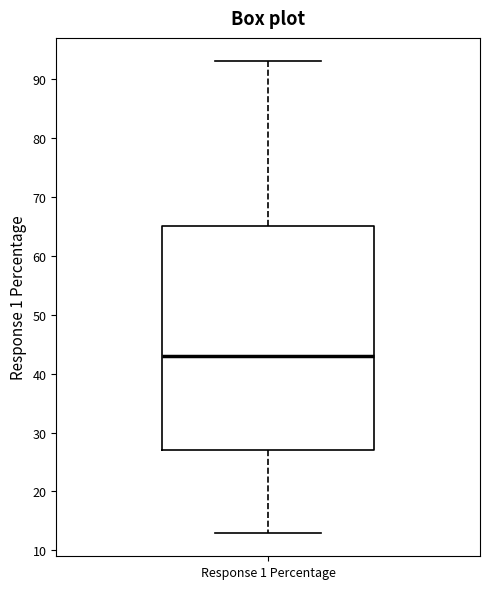

Transcribe this box plot: give where the median line is, the range the box spans, and where the two whiskers end, as read against the y-axis. The values are not printed on the chart, so give them approximately, as read against the axis.

median 43, box 27 to 65, whiskers 13 to 93